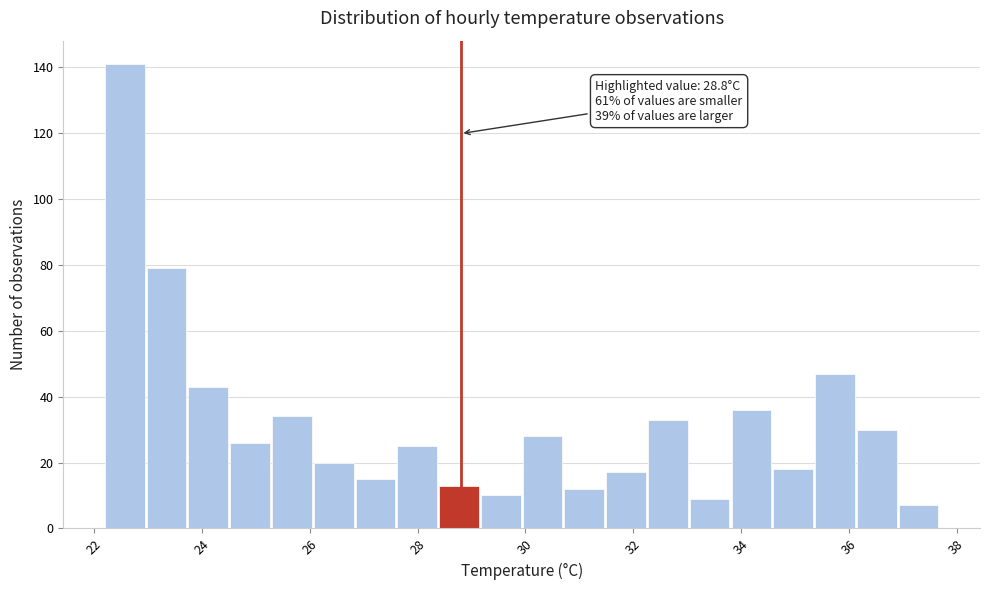

Read against the x-axis, roughly where is the centre of the tallest bar?

22.6